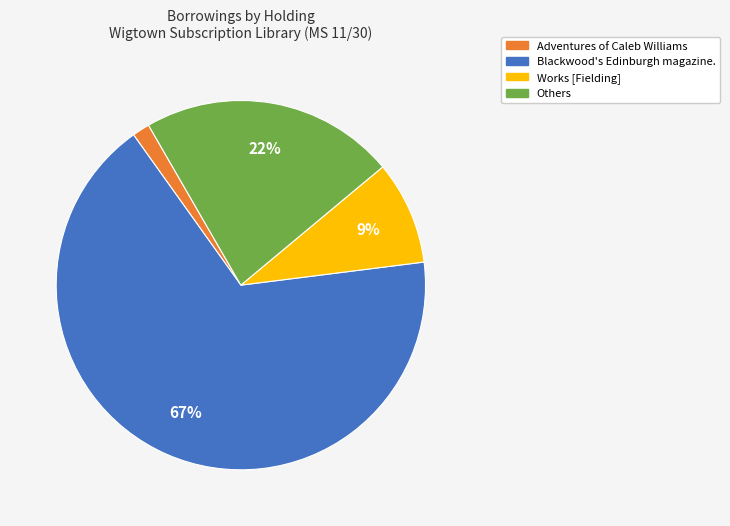

Is there any slice that represents more than half of the pie?

Yes